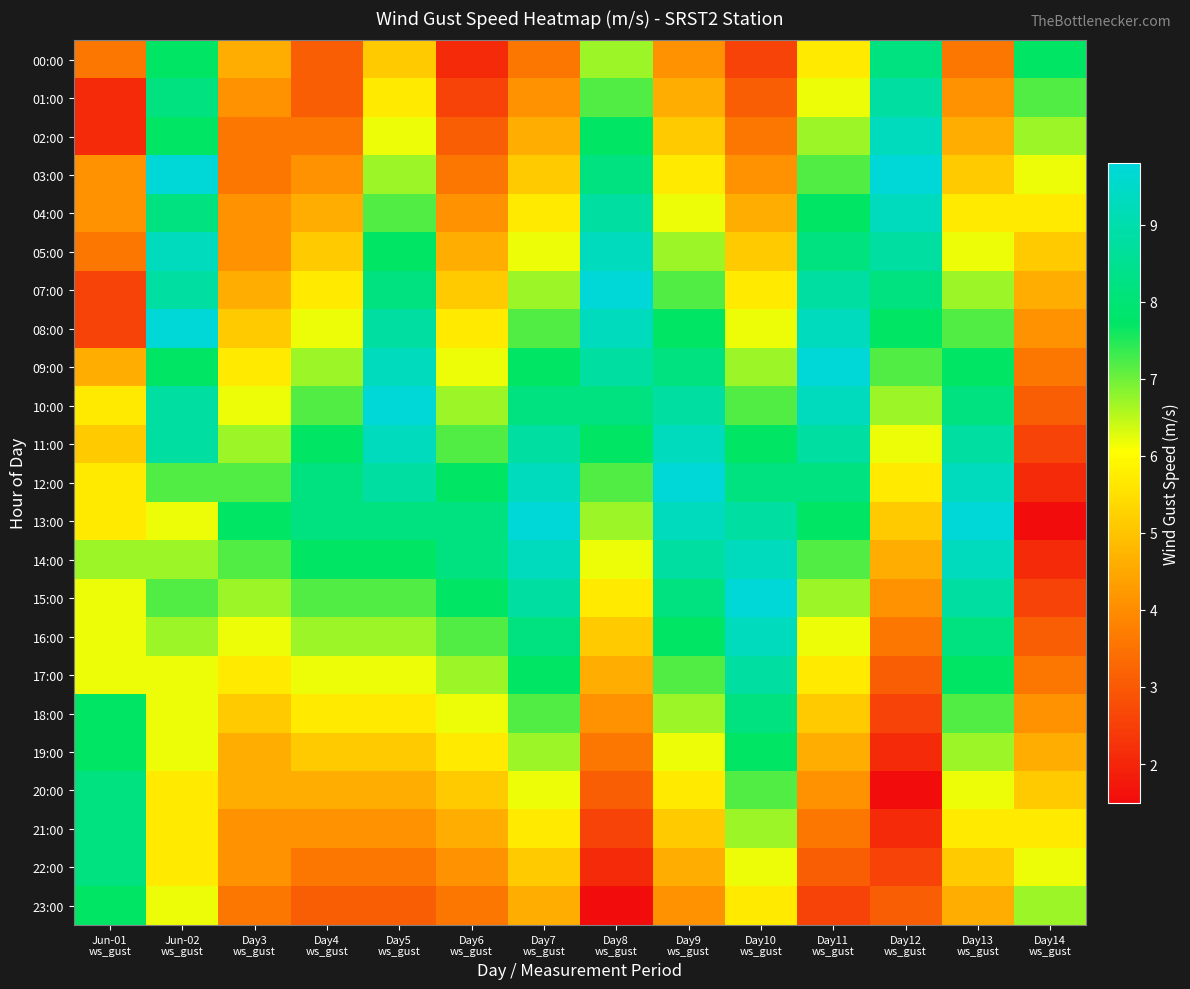

At which category is the sum across all series the highest?

Jun-02
ws_gust